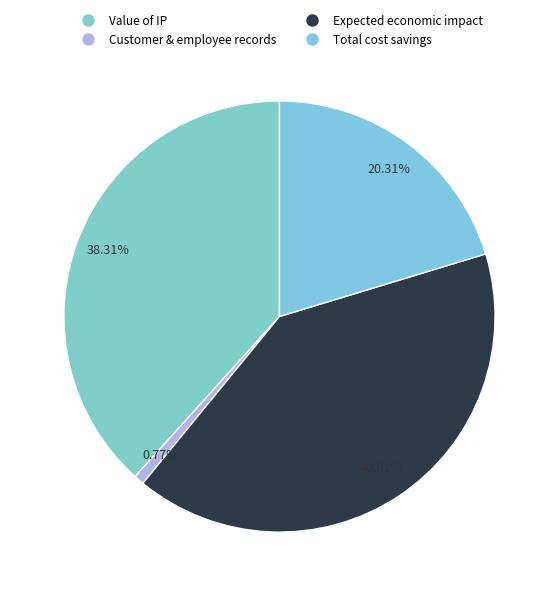

Count the number of slices in the pie.

4